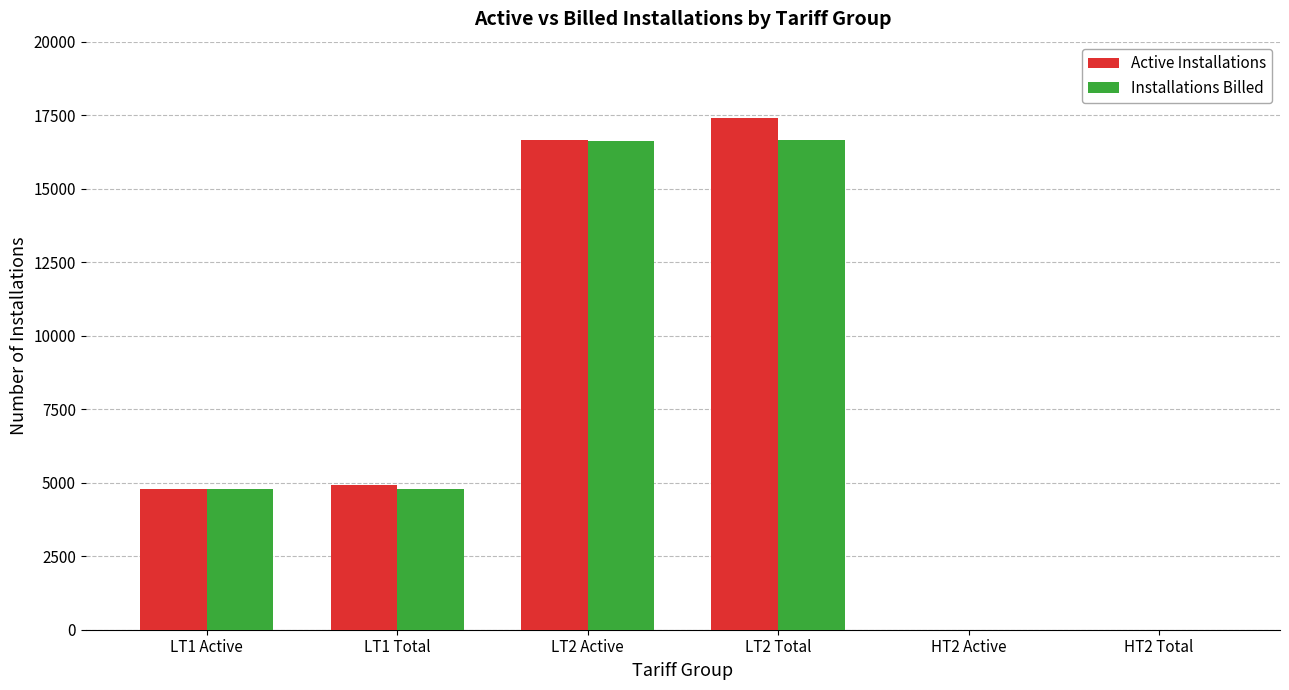

Which series changed the most between LT1 Active and LT2 Active?

Active Installations